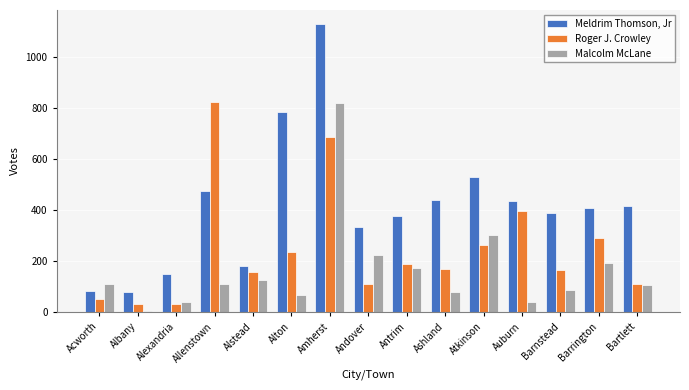

Is it true that Roger J. Crowley equals 827 at Allenstown?

True